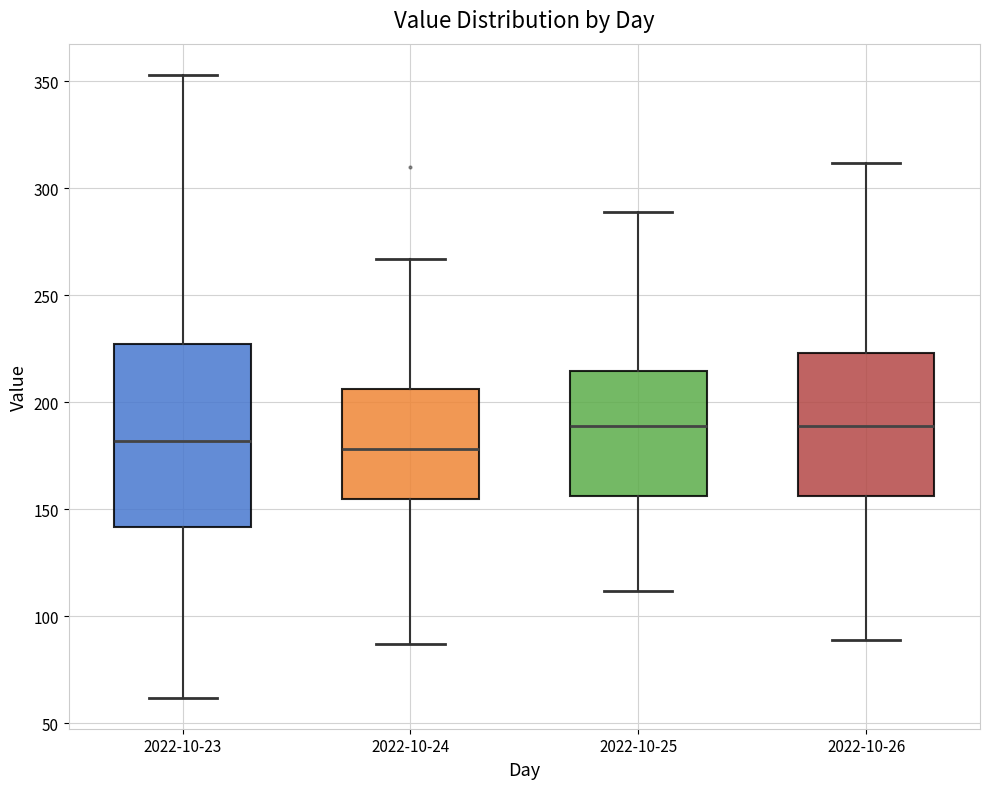

Where does the median line of the box for 2022-10-25 sit on the y-axis? The values are not printed on the chart, so give them approximately, as read against the axis.

190